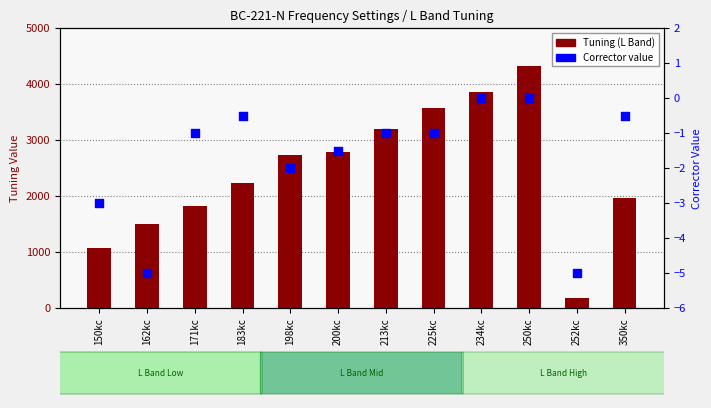

What is the total value across all series at 162kc?

1501.8